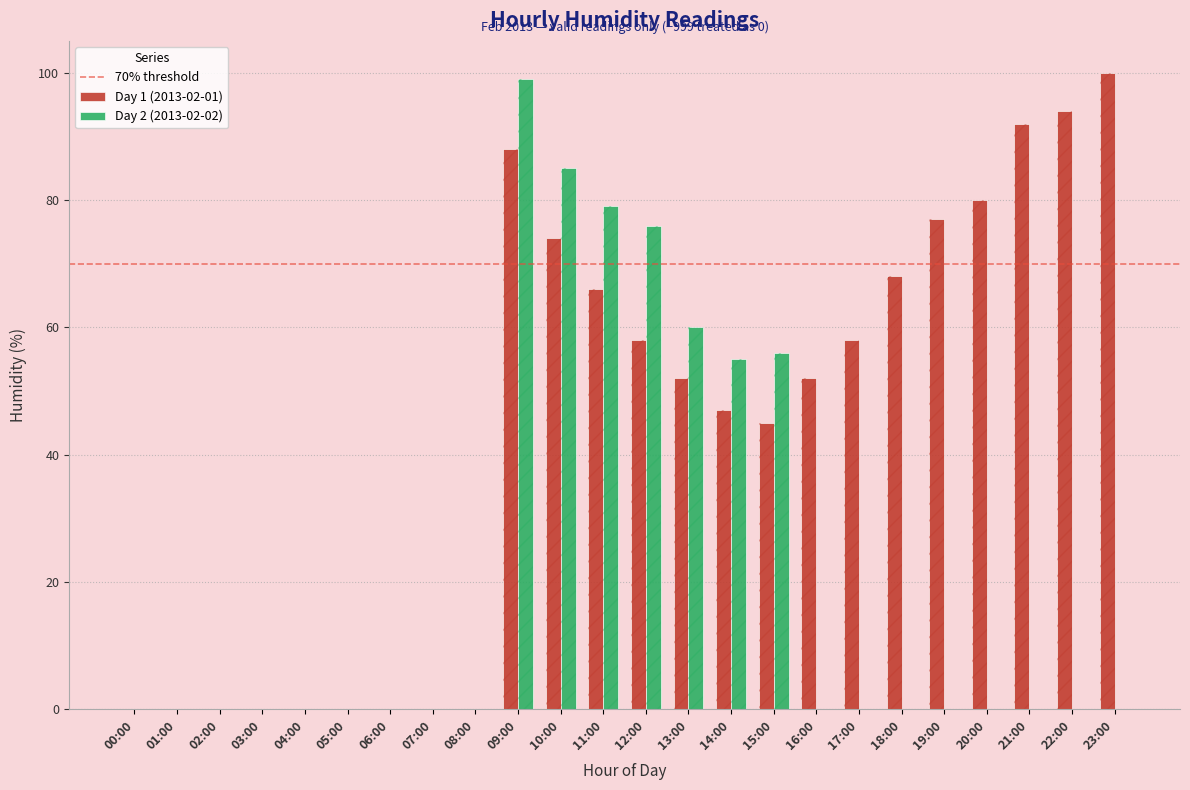

What are all the series names shown in the legend?

Day 1 (2013-02-01), Day 2 (2013-02-02)